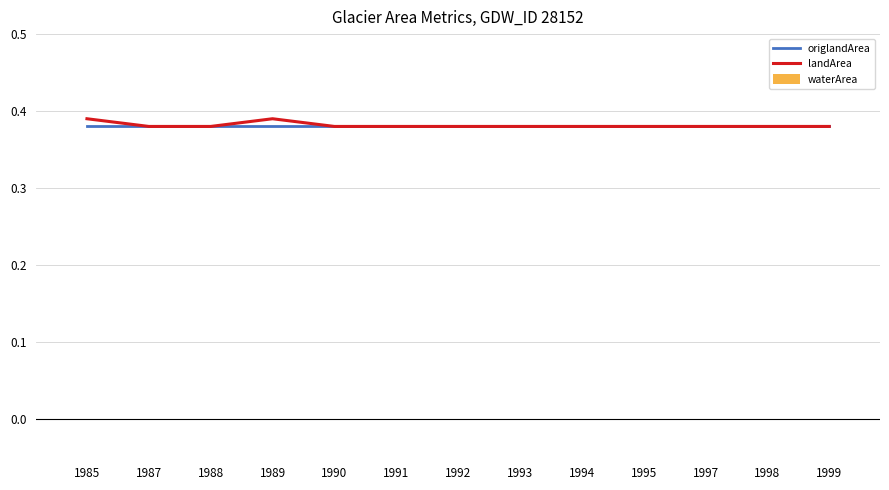

At how many categories does at least one series exceed 0?

13